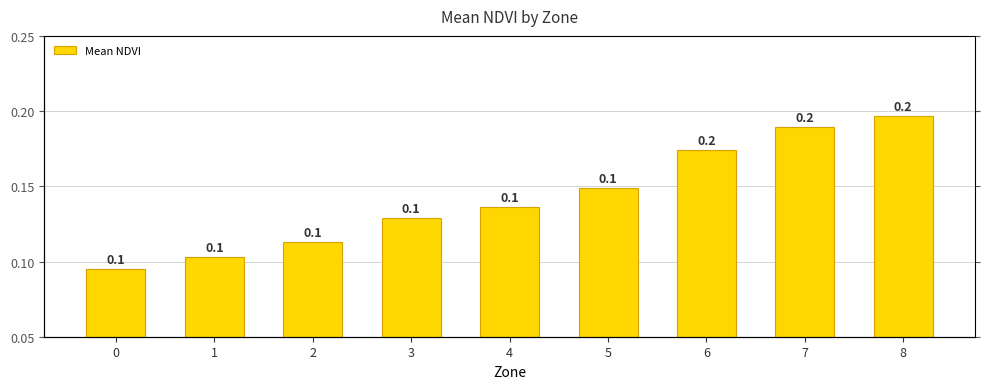

What is the smallest value displayed?

0.1